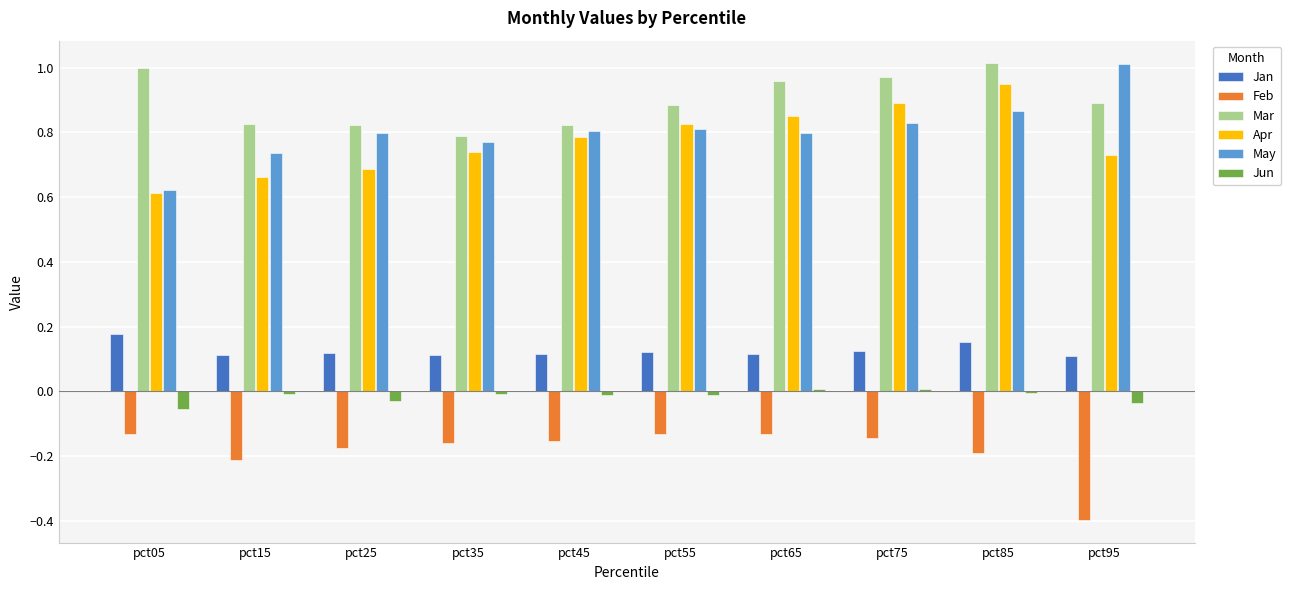

Between pct15 and pct45, which series saw the biggest shift?

Apr